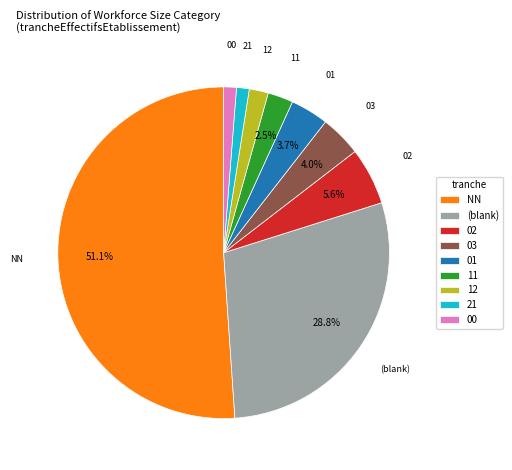

To the nearest percent, what is the difference between the 01 and 00 slice percentages?

2%